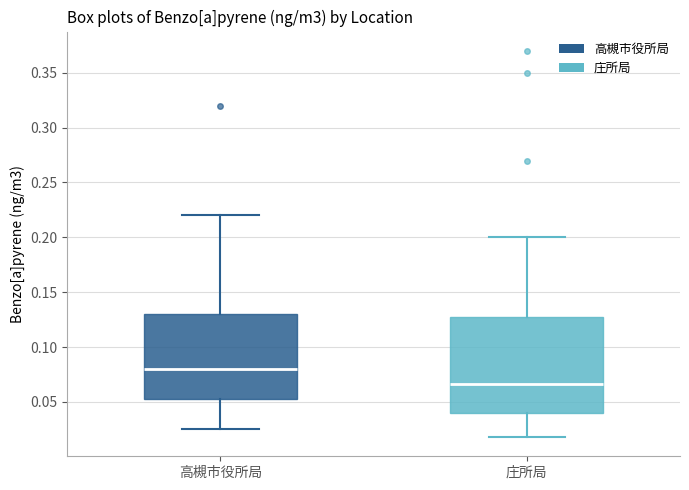

Which box's median line is the highest?

高槻市役所局